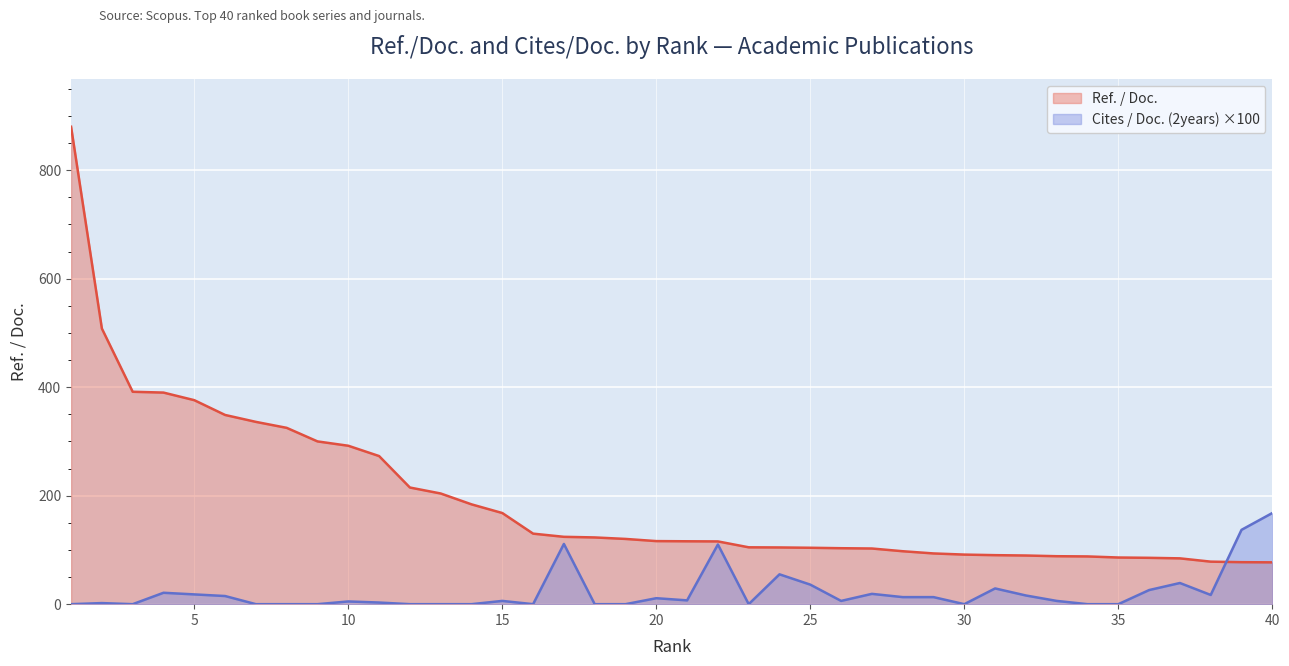

What is the sum of the Cites / Doc. (2years) values at 33 and 39?

143.0